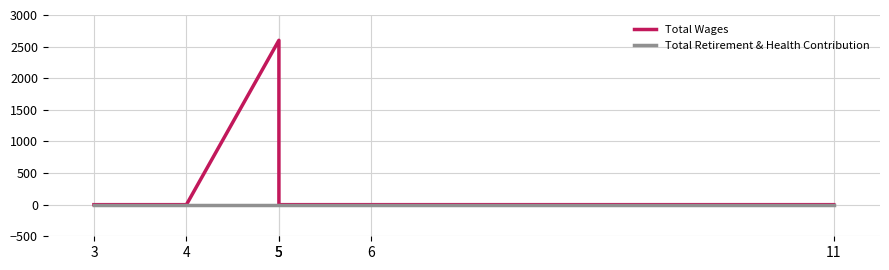

Rank the series by their maximum value, from lowest to highest.

Total Retirement & Health Contribution, Total Wages